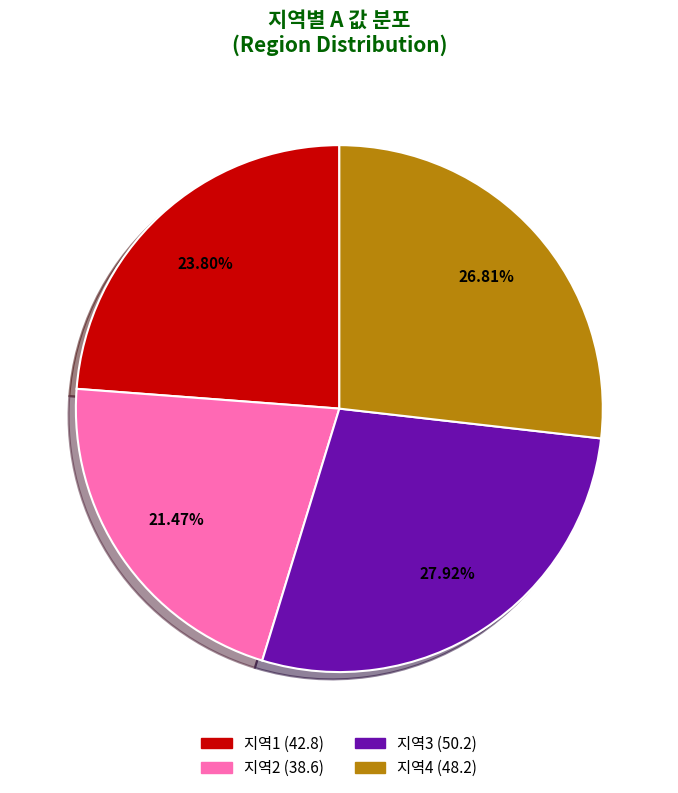

How many slices are in this pie chart?

4